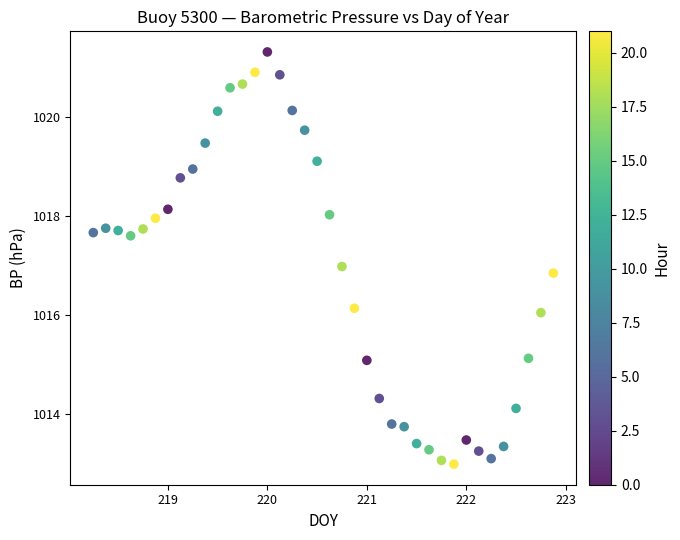

What is the range of X values (max minus min)?

4.6